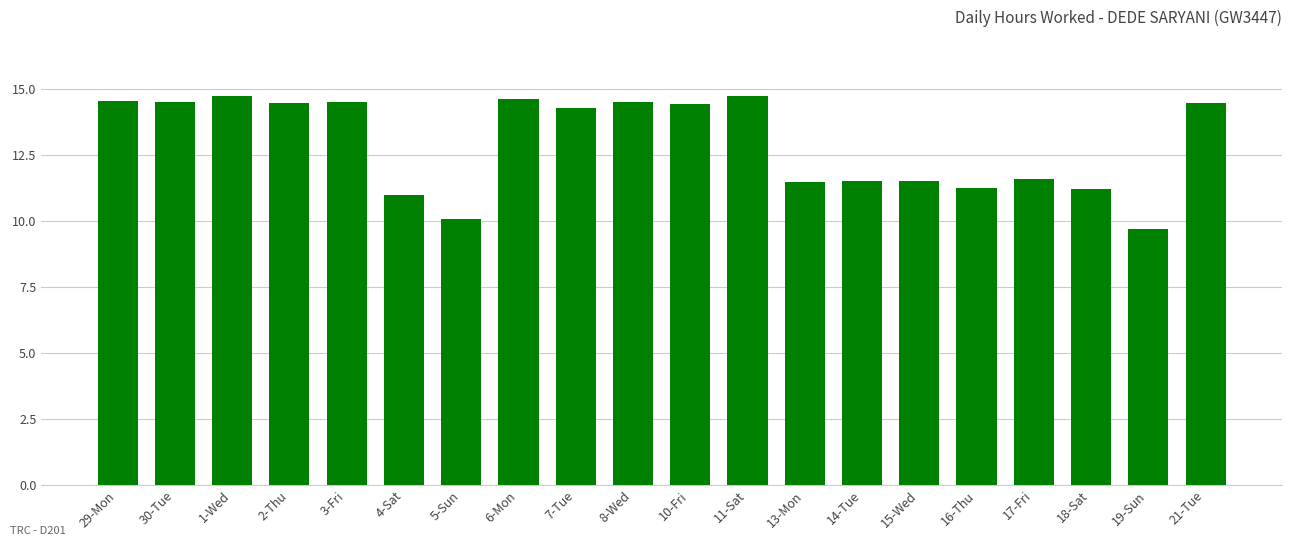

How many data points does each series have?

20